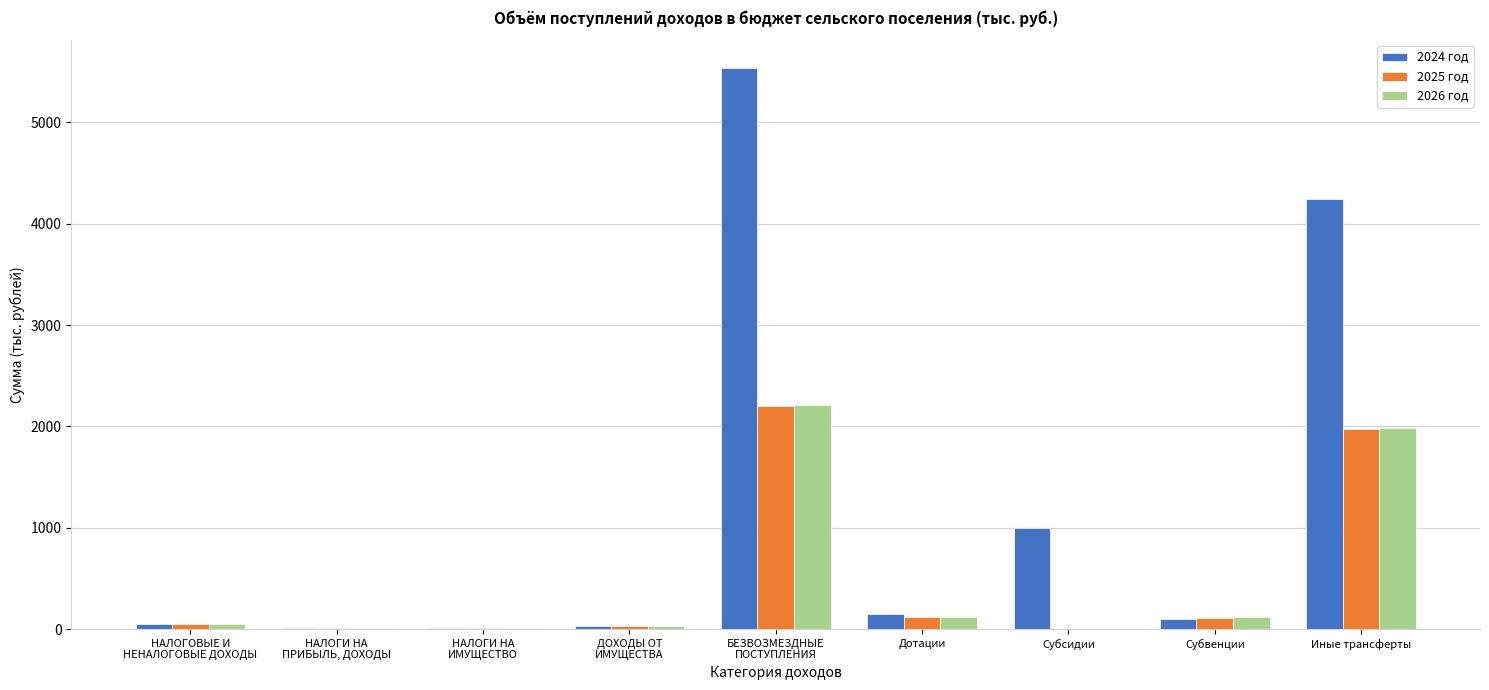

Between Субсидии and Иные трансферты, which series saw the biggest shift?

2024 год